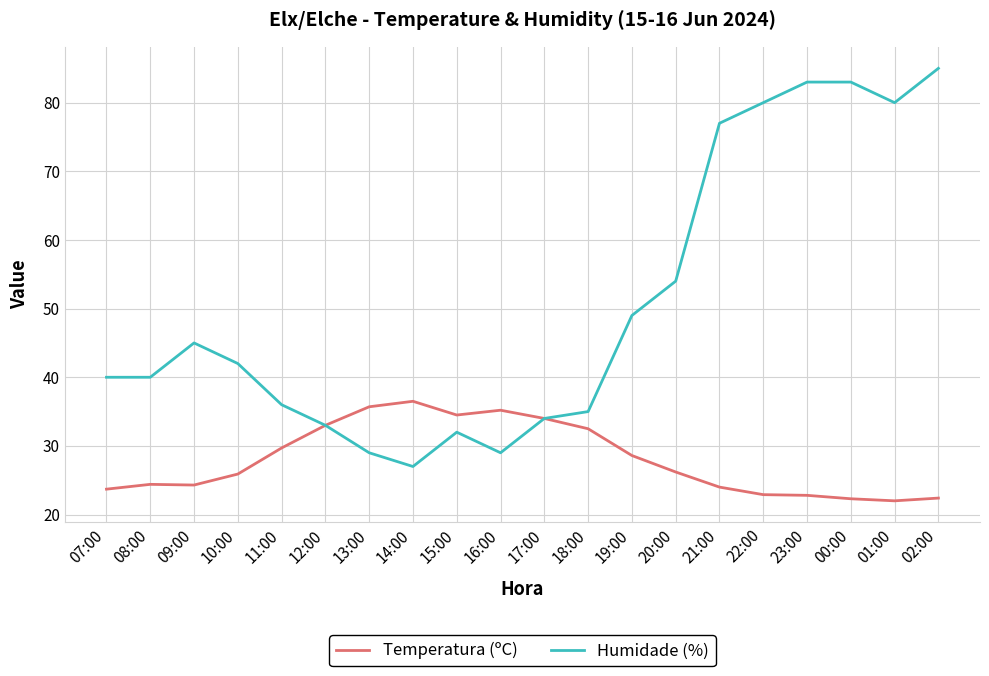

What is the maximum value for Humidade (%)?

85.0